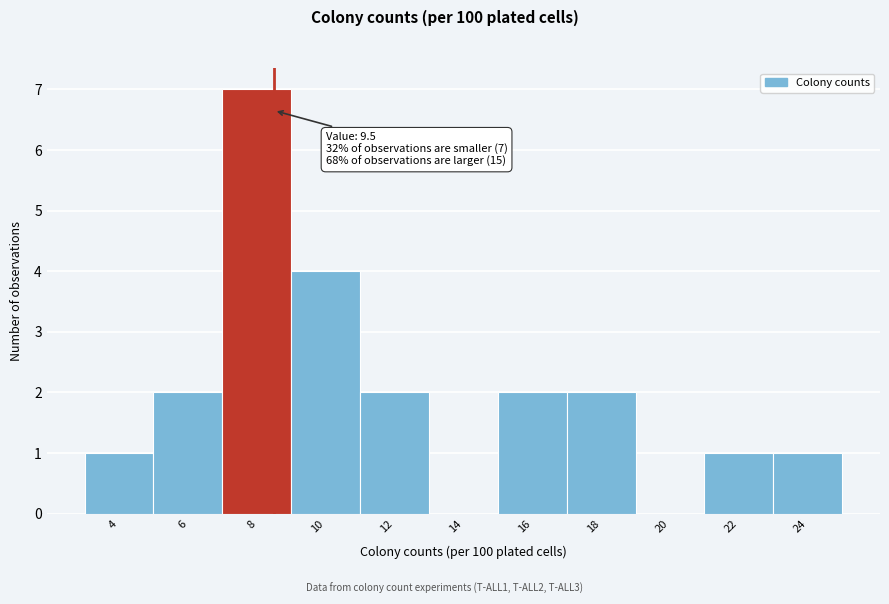

Reading left to right, extract all data points from this chart.

4=1	6=2	8=7	10=4	12=2	14=0	16=2	18=2	20=0	22=1	24=1